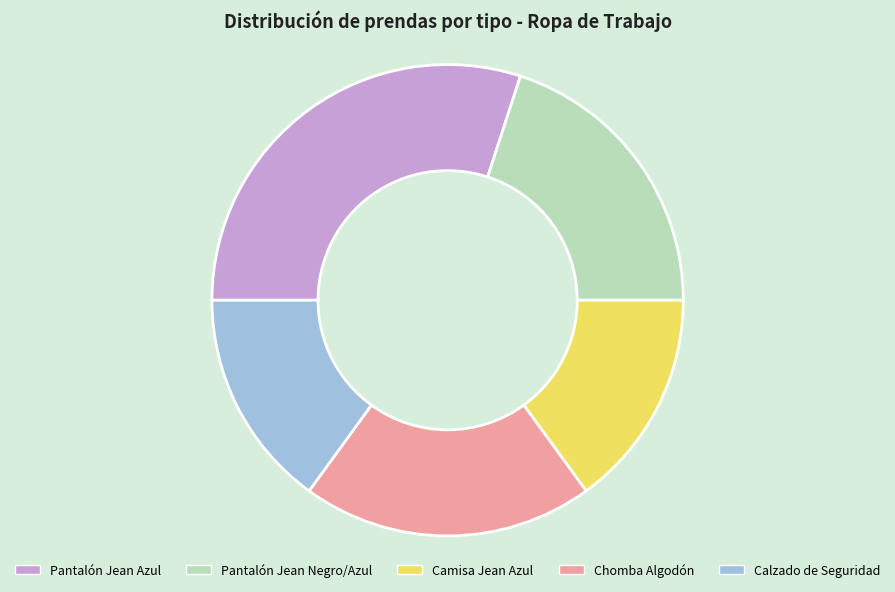

Combined, do Pantalón Jean Negro/Azul and Chomba Algodón account for over 50%?

No